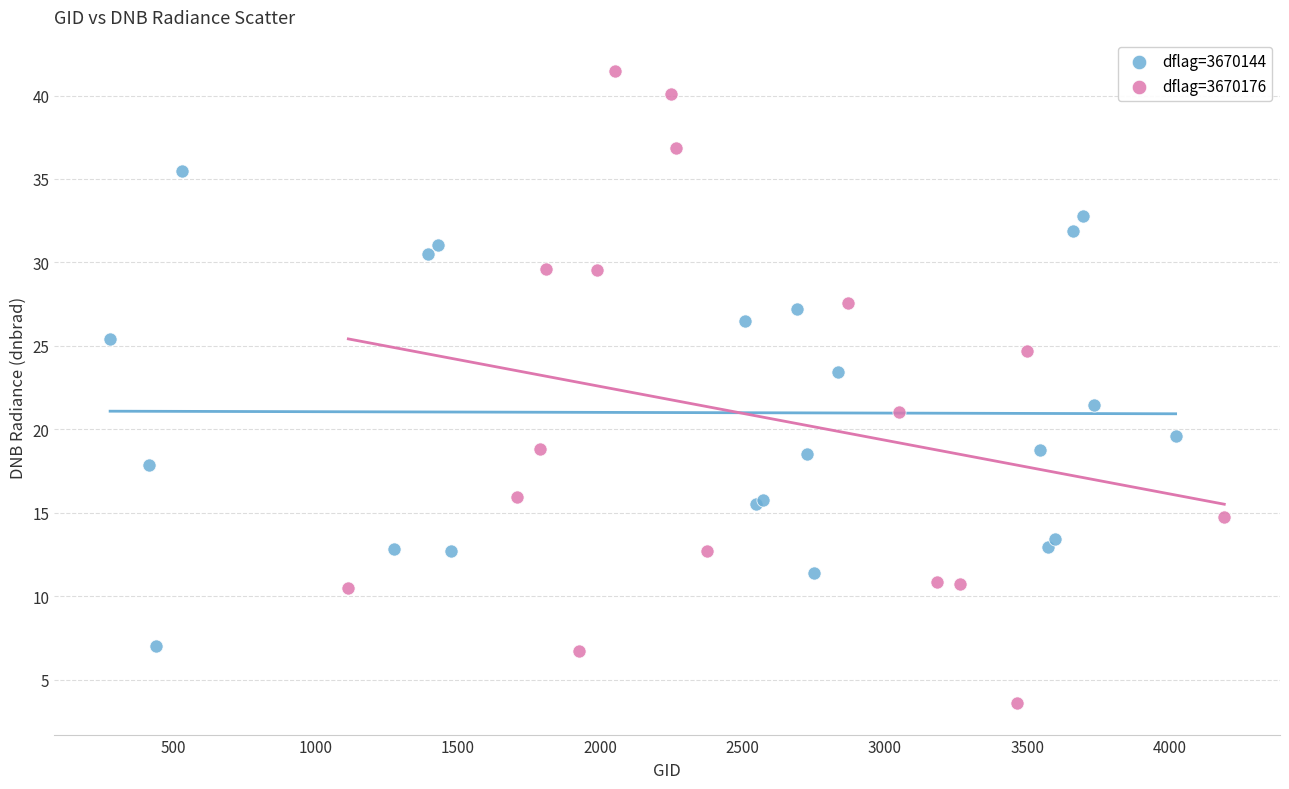

Which series reaches the maximum Y coordinate?

dflag=3670176